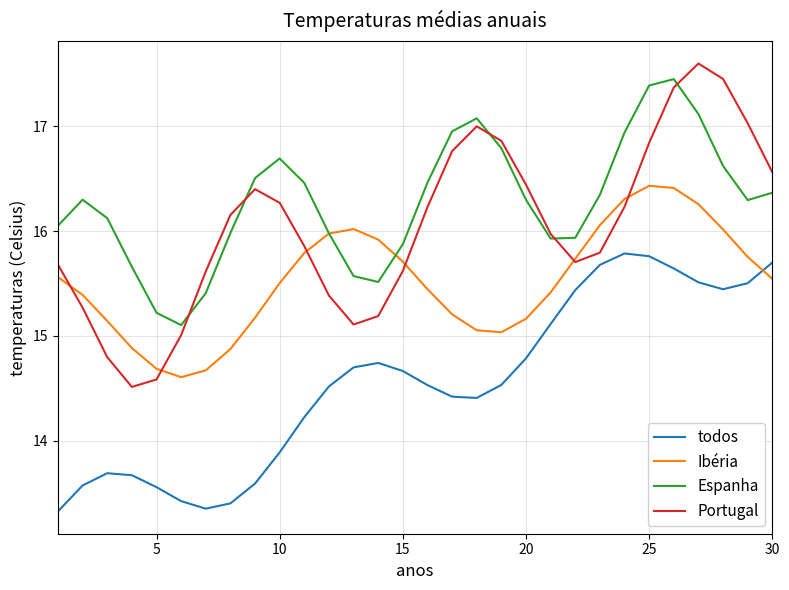

What is the lowest value of the Espanha series?

15.1